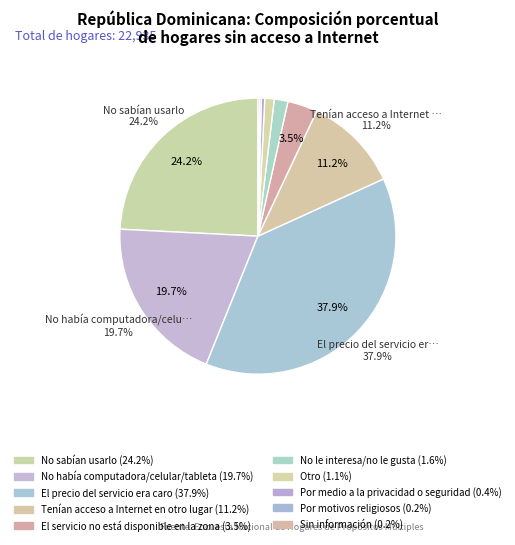

Is there a majority slice in this chart?

No